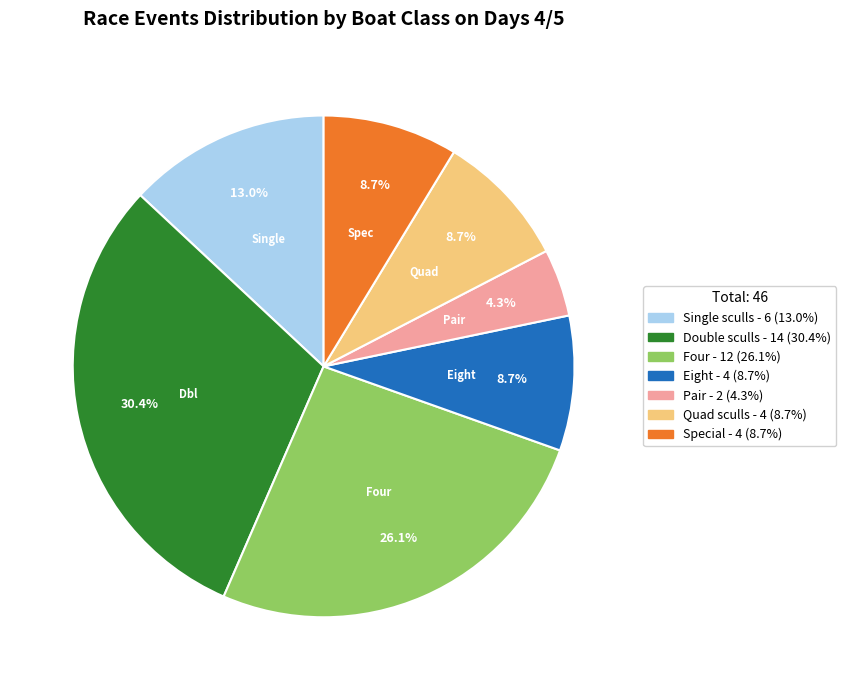

How many segments does this pie chart have?

7